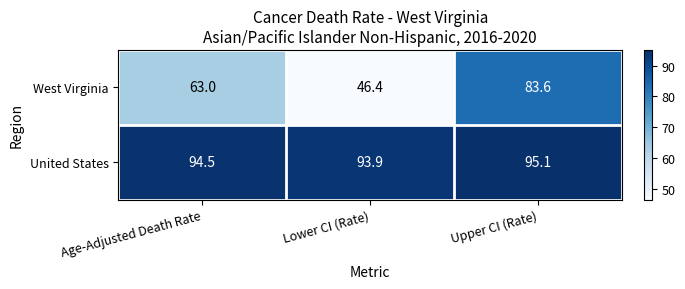

What is the sum of the United States values at Upper CI (Rate) and Age-Adjusted Death Rate?

189.6